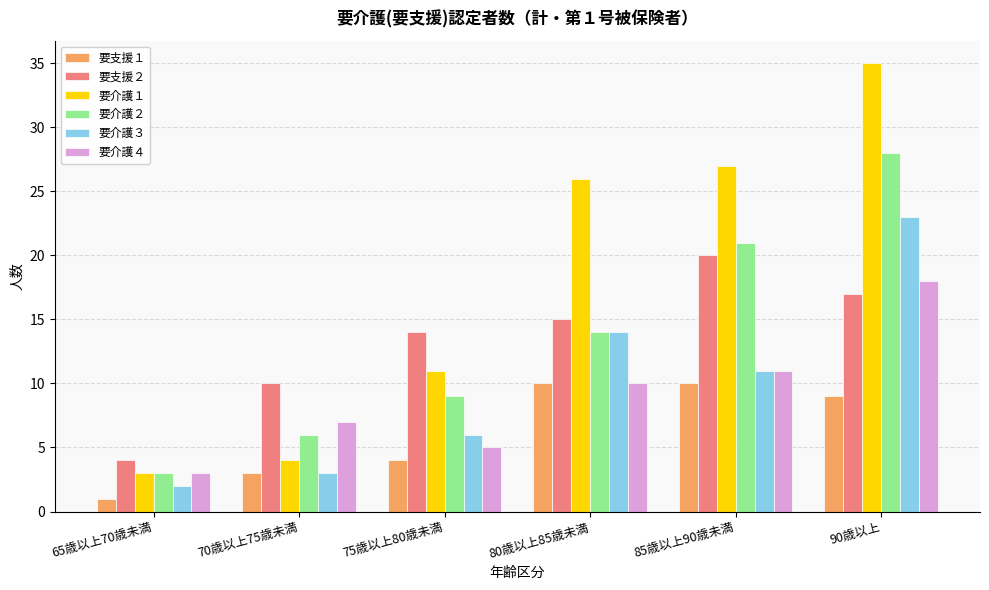

How many groups of bars are there?

6